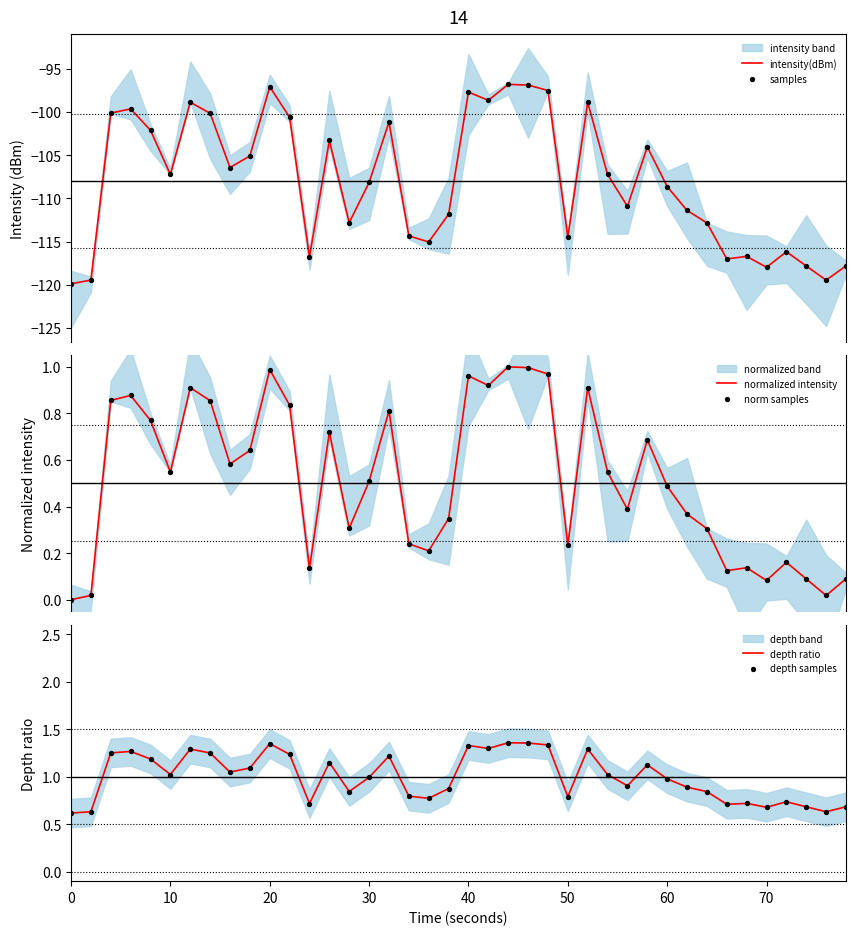

Which series contains the highest Y value?

depth ratio